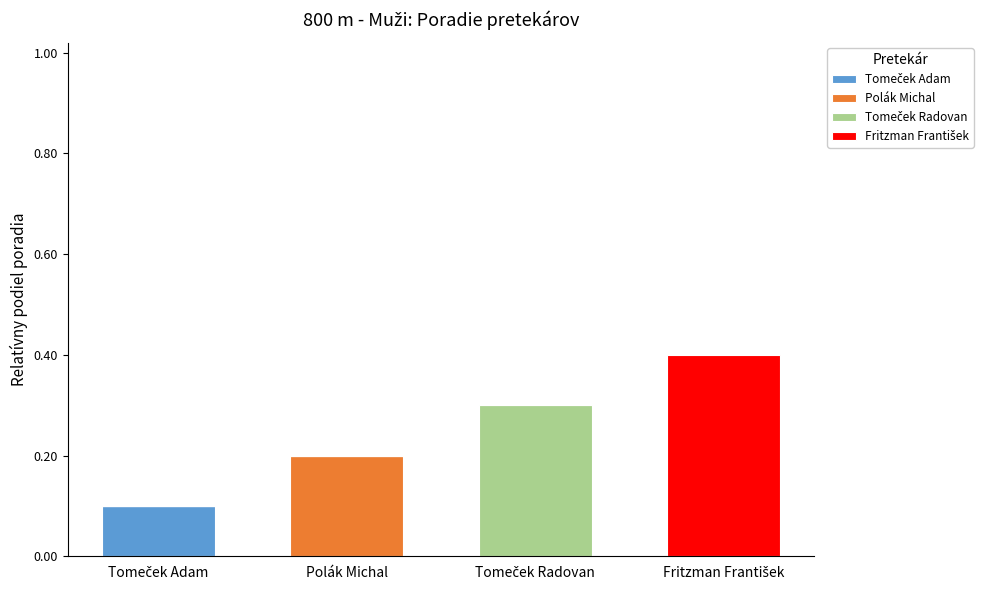

Count the number of data series in this chart.

4